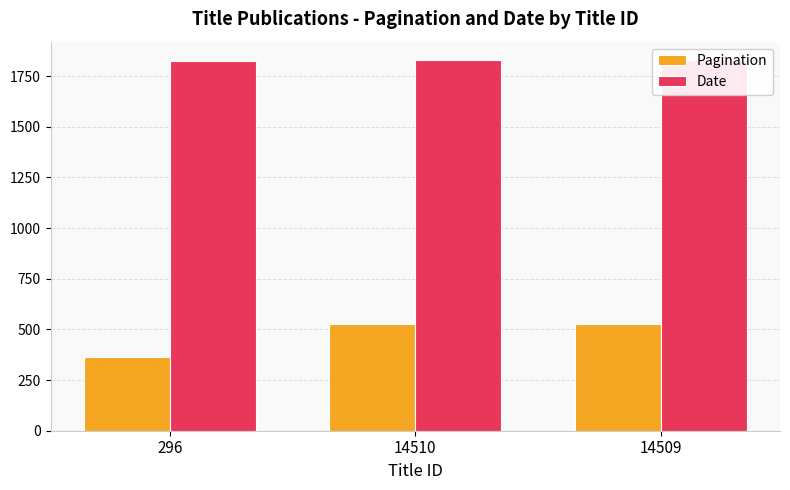

Does the chart contain stacked bars?

No